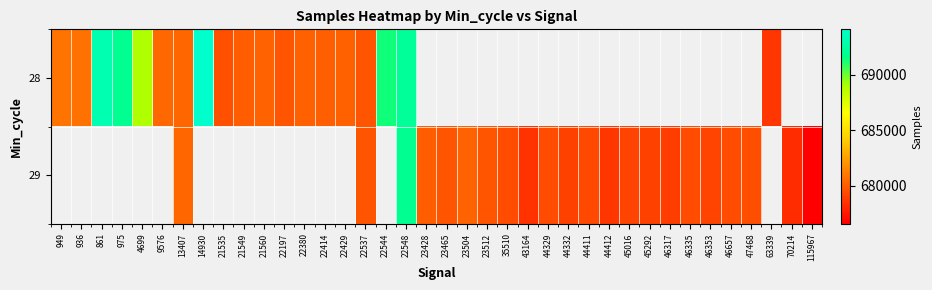

Read the 28 value at 22548.

692212.0